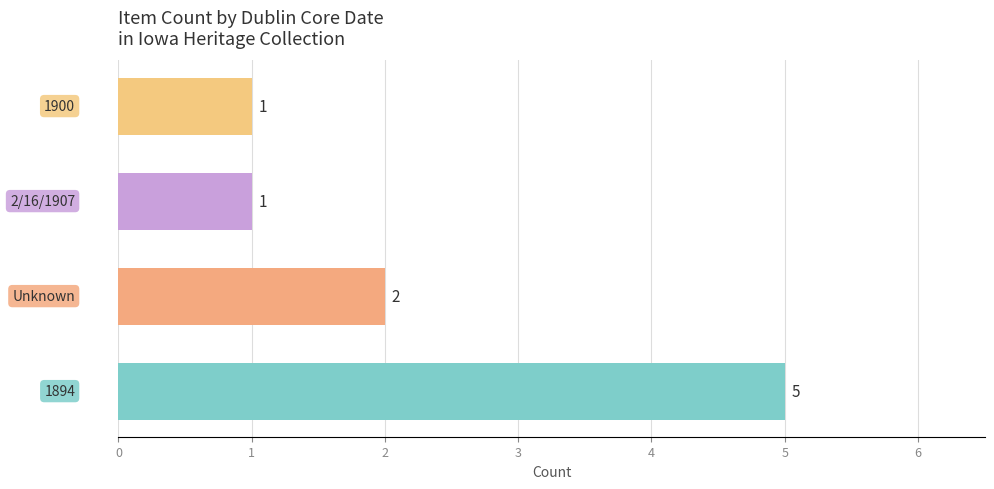

Reading bottom to top, transcribe all the data shown in this chart.

5	2	1	1